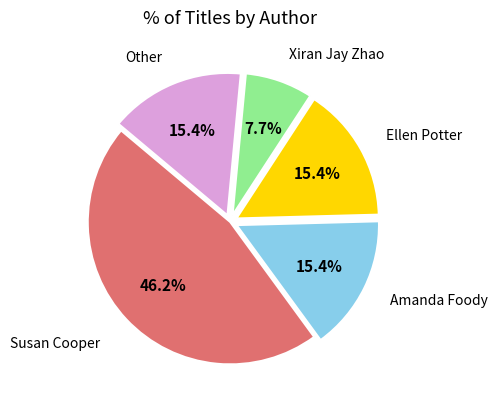

Which slice is the largest?

Susan Cooper